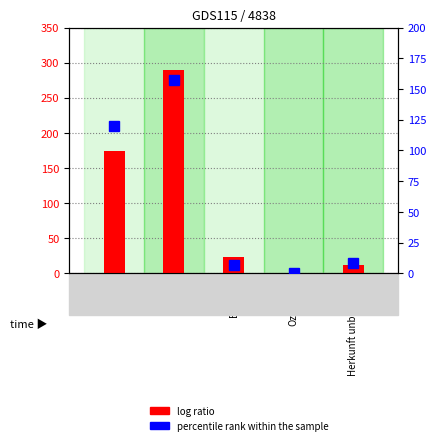

The percentile rank within the sample series shows -64 at Ozeanien. True or false?

False